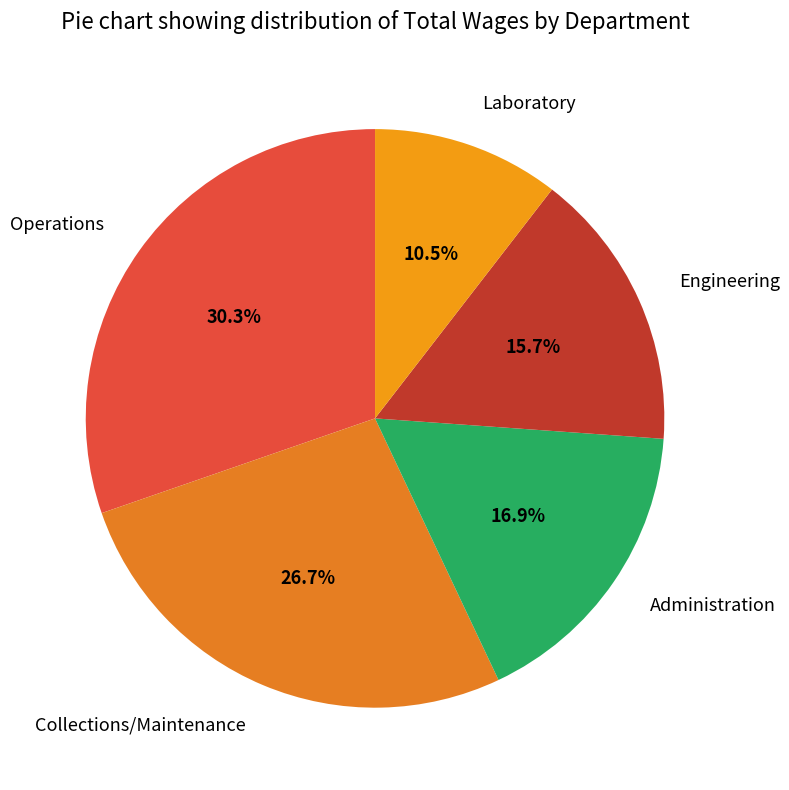

Rank the categories by value from highest to lowest.

Operations, Collections/Maintenance, Administration, Engineering, Laboratory